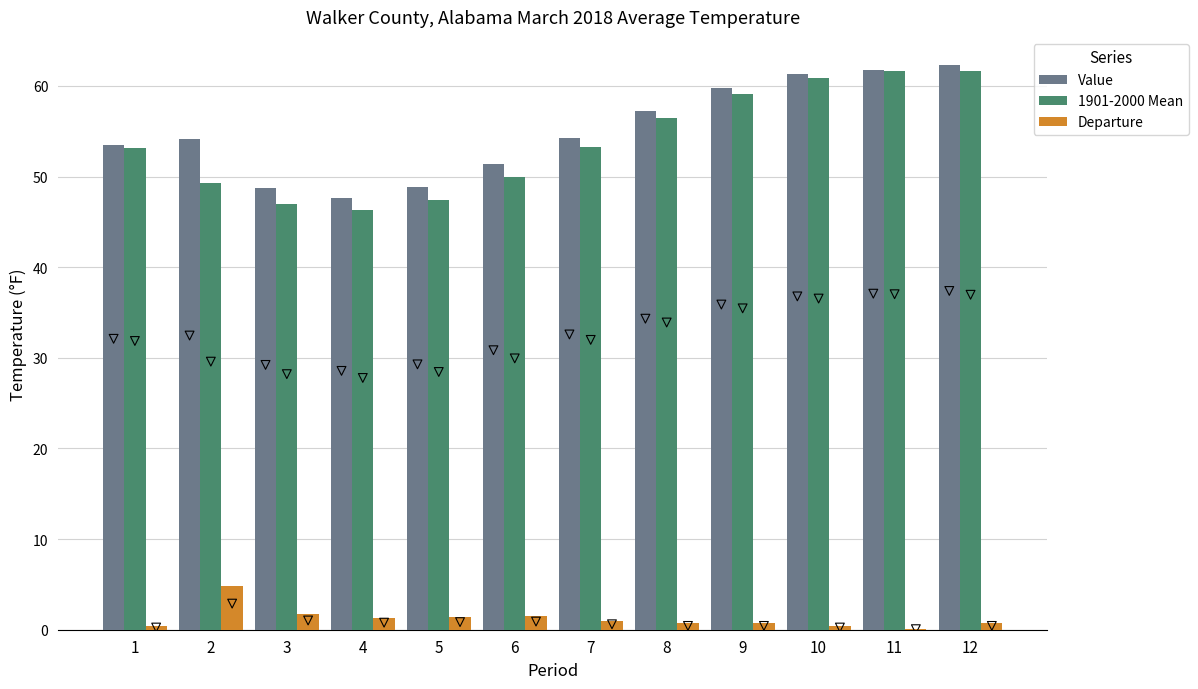

What is the total value across all series at 12?

124.6